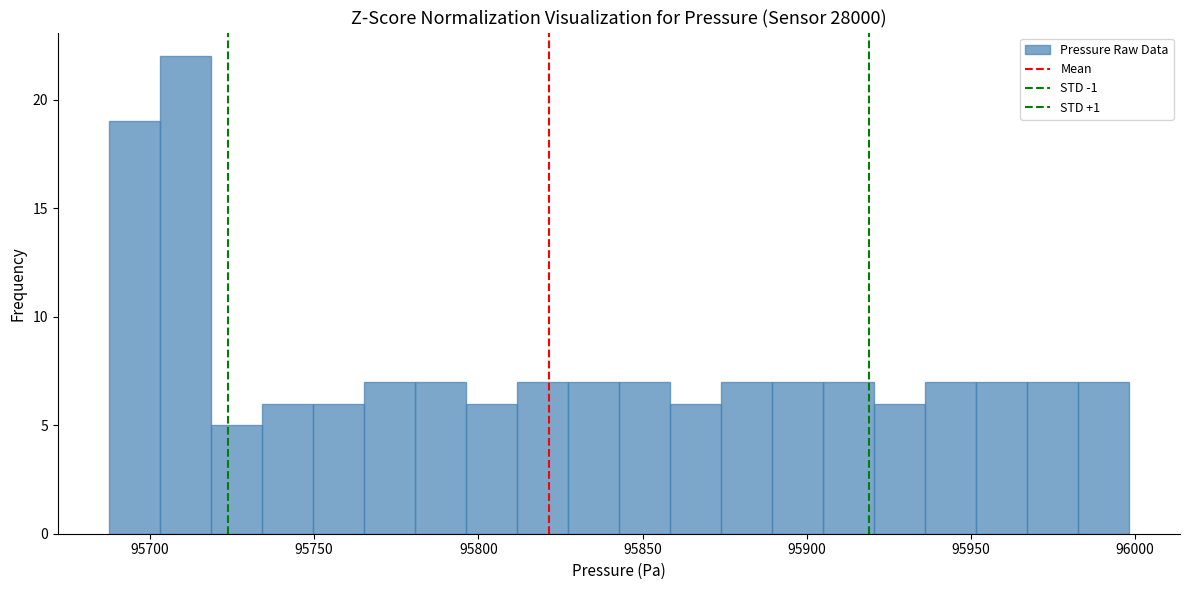

Around what value on the x-axis is the tallest bar? Give the approximate position of its centre, as read against the axis.

95710